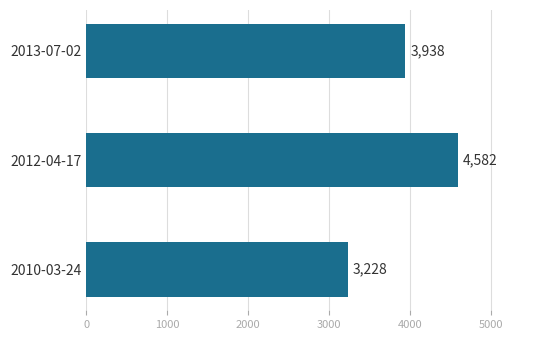

Does the chart contain stacked bars?

No